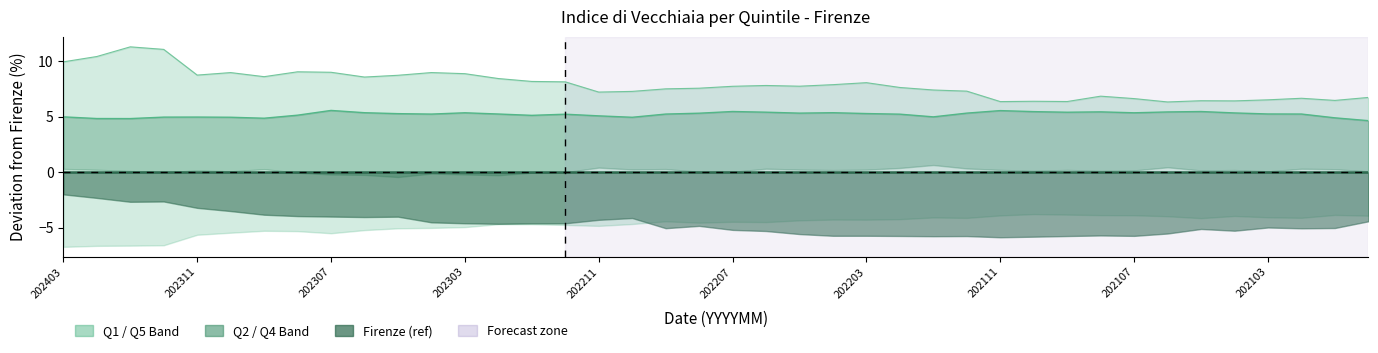

At which category is the sum across all series the highest?

202307